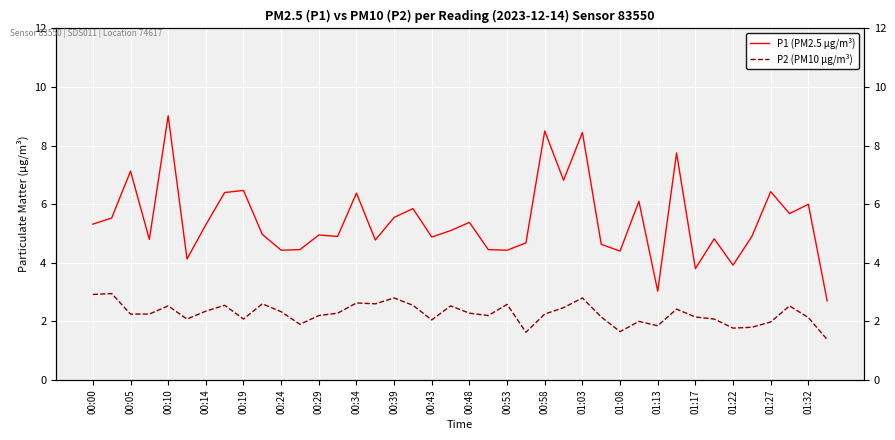

What is the sum of all P2 (PM10 µg/m³) values?

90.5